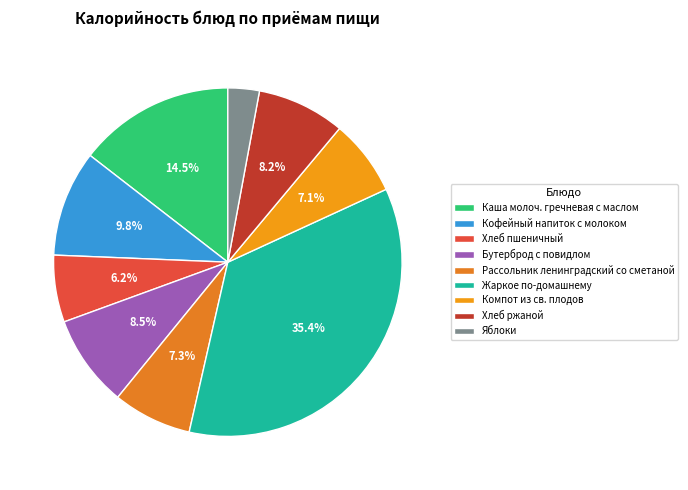

How many segments does this pie chart have?

9